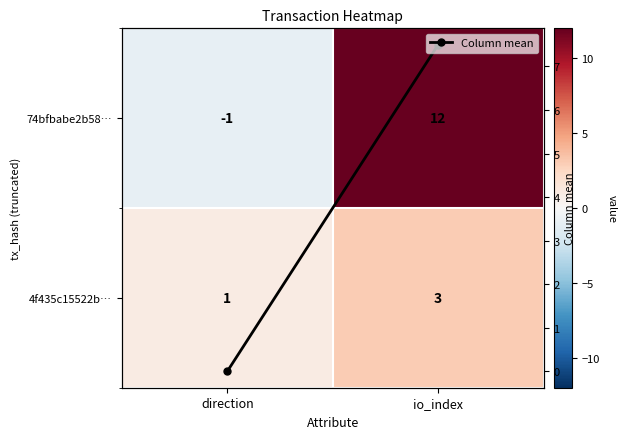

What is the difference between the Column mean values at direction and io_index?

7.5